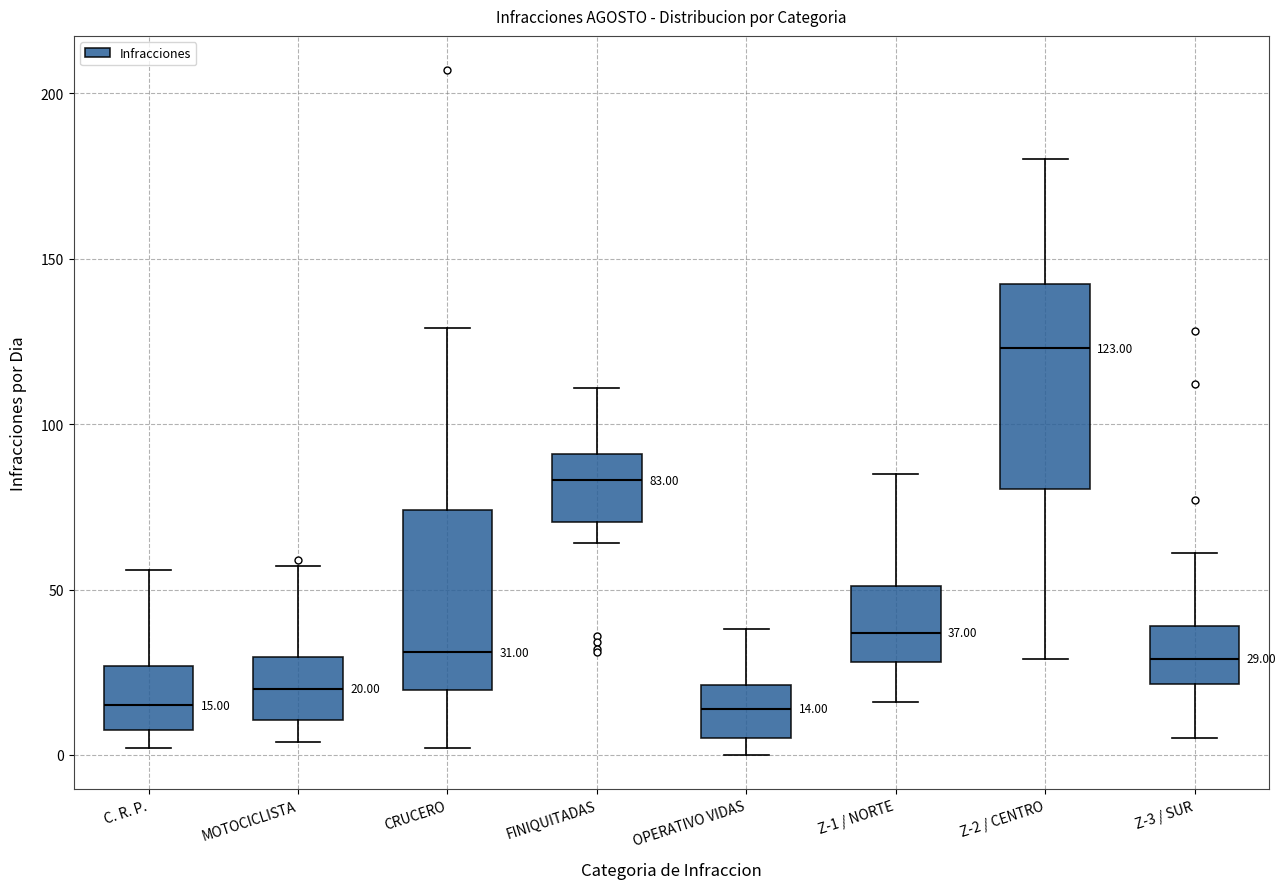

Which box is the tallest, from its lower edge to its upper edge?

Z-2 / CENTRO